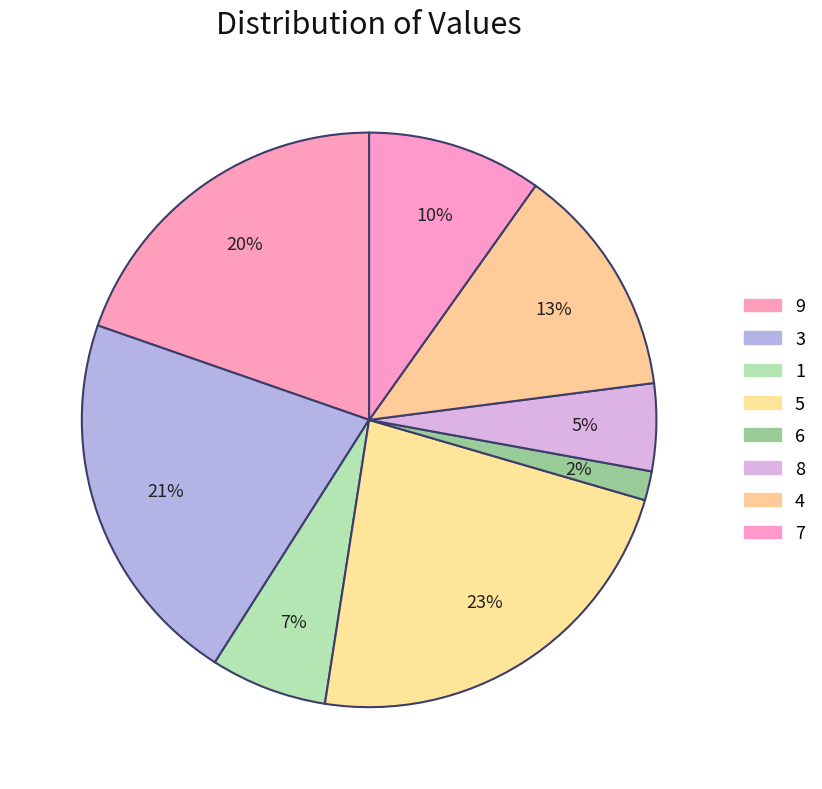

To the nearest percent, what is the average slice percentage?

12%